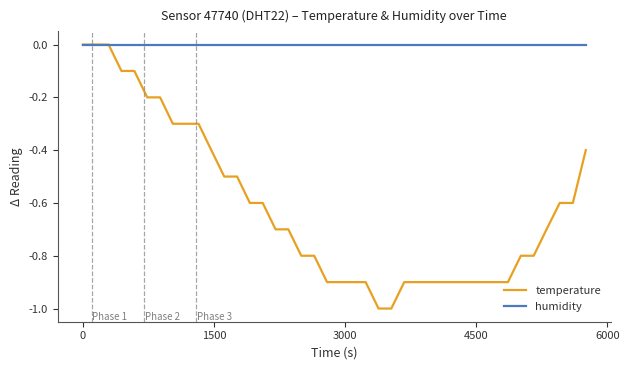

Rank the series by their average value, from highest to lowest.

humidity, temperature